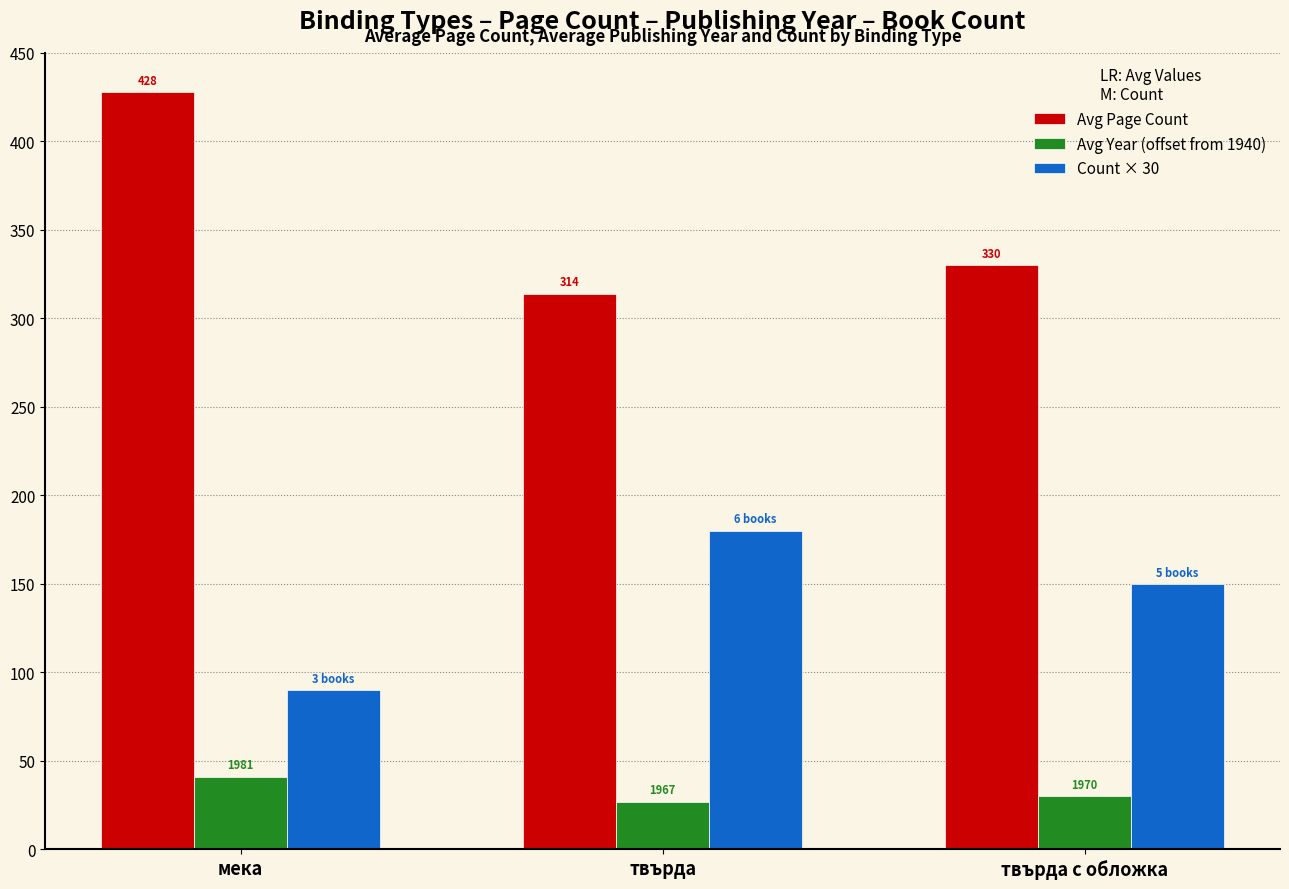

Rank the series by their average value, from highest to lowest.

Avg Page Count, Count × 30, Avg Year (offset from 1940)